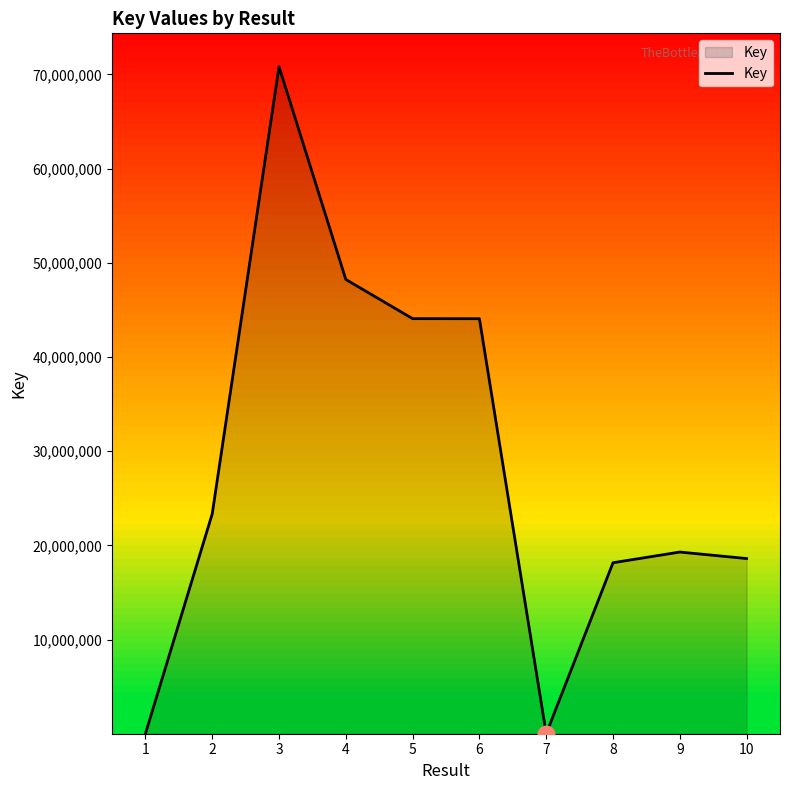

How many lines are shown in the chart?

1